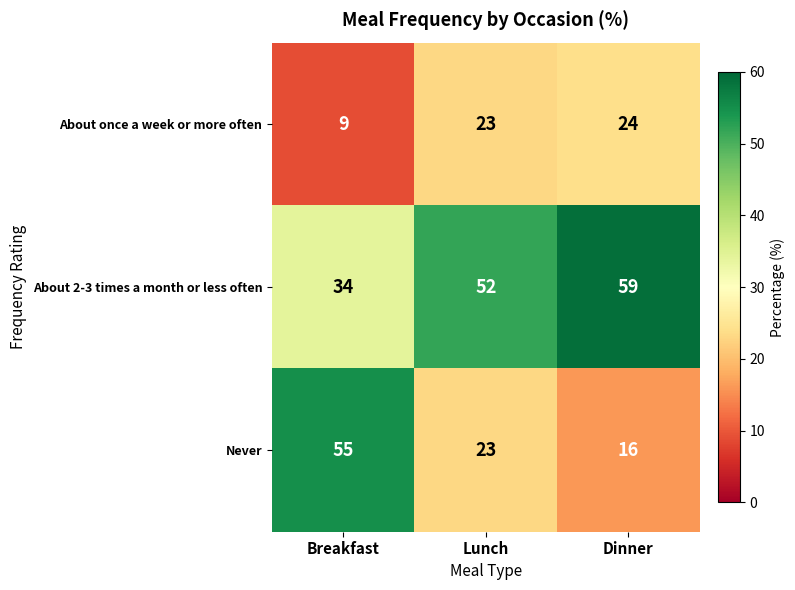

What is the average value of the Never series?

31